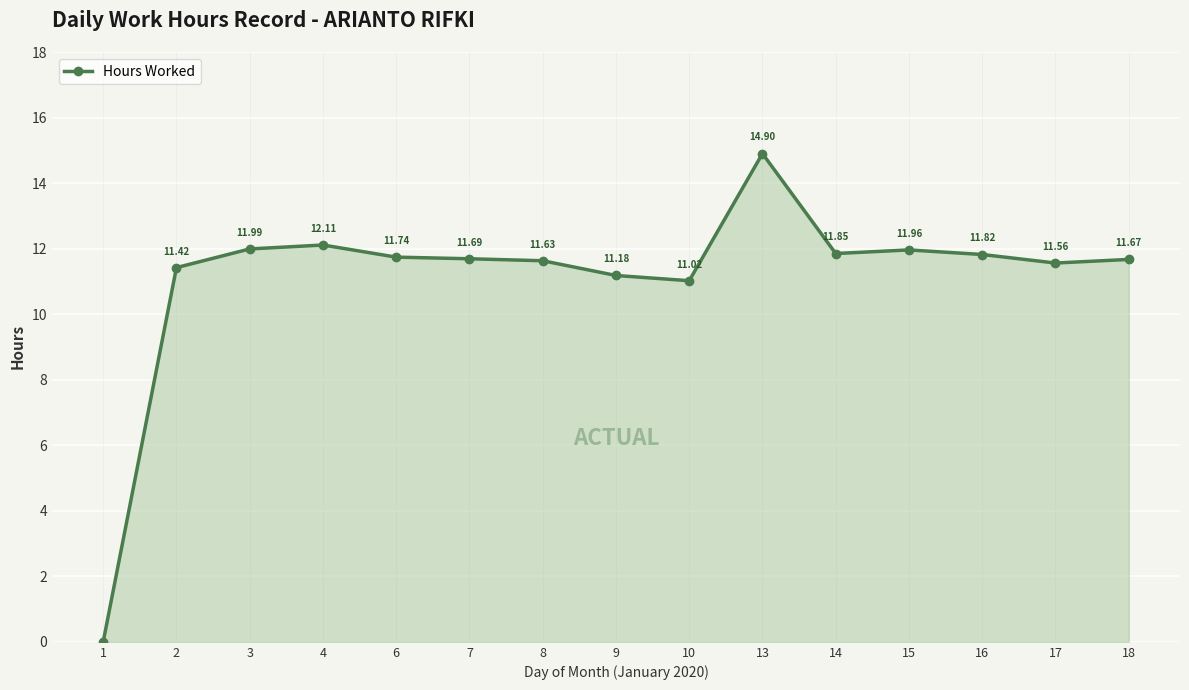

Rank the categories by value from lowest to highest.

1, 10, 9, 2, 17, 8, 18, 7, 6, 16, 14, 15, 3, 4, 13